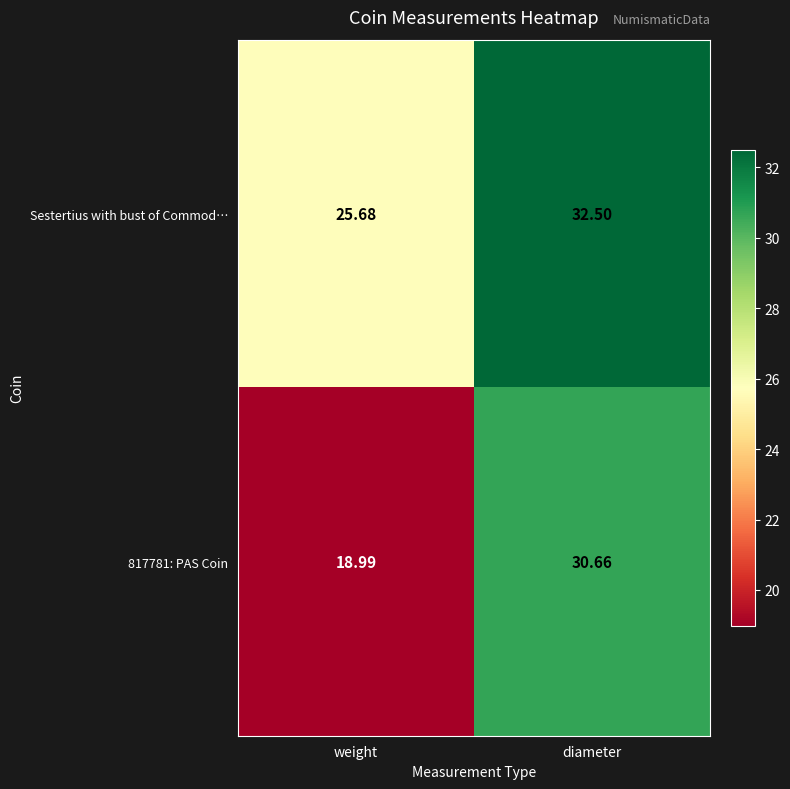

At which label does Sestertius with bust of Commod… reach its minimum?

weight